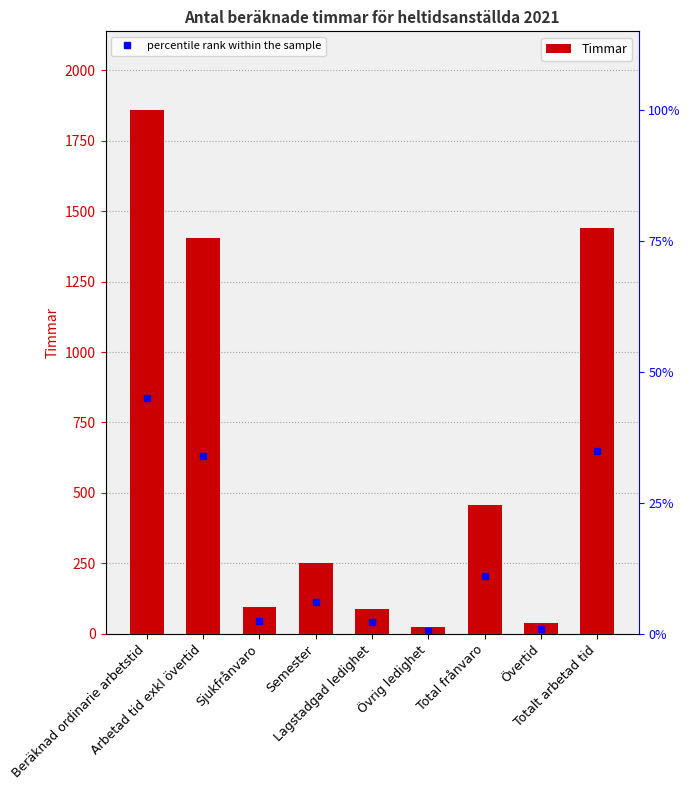

What is the ratio of the value at Lagstadgad ledighet to the value at Sjukfrånvaro?

0.9